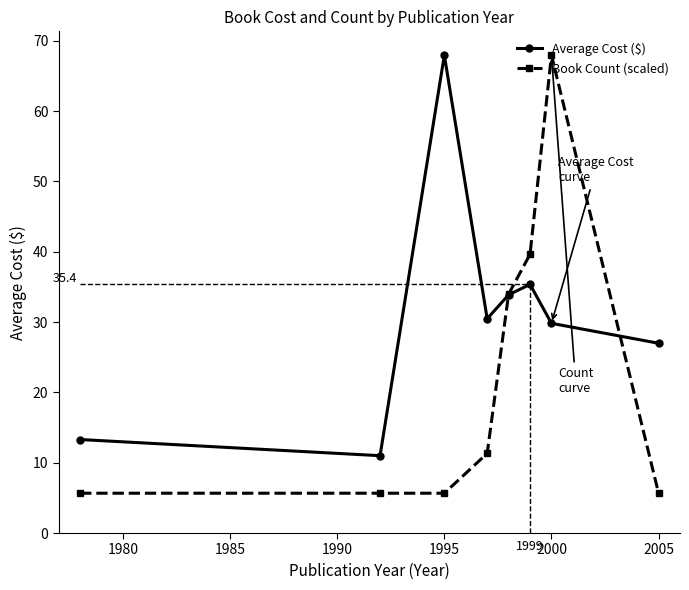

What is the greatest value displayed?

68.0